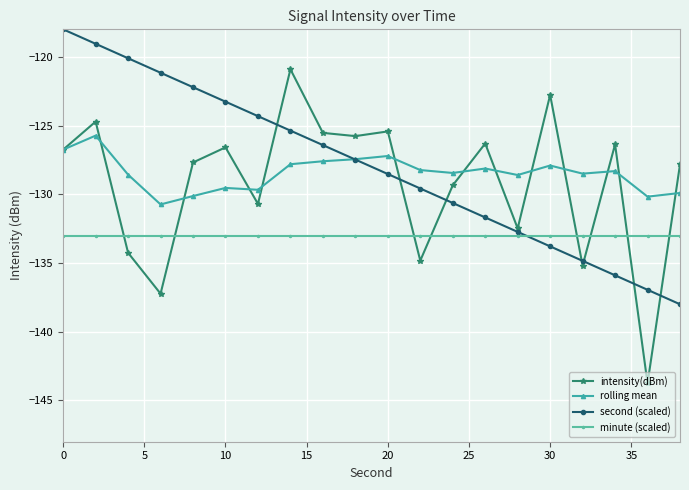

After their last crossing, which series has the higher values: intensity(dBm) or minute (scaled)?

intensity(dBm)